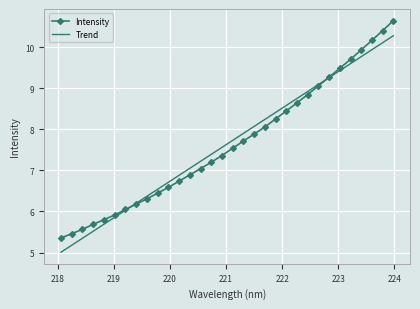

Rank the series by their maximum value, from lowest to highest.

Trend, Intensity